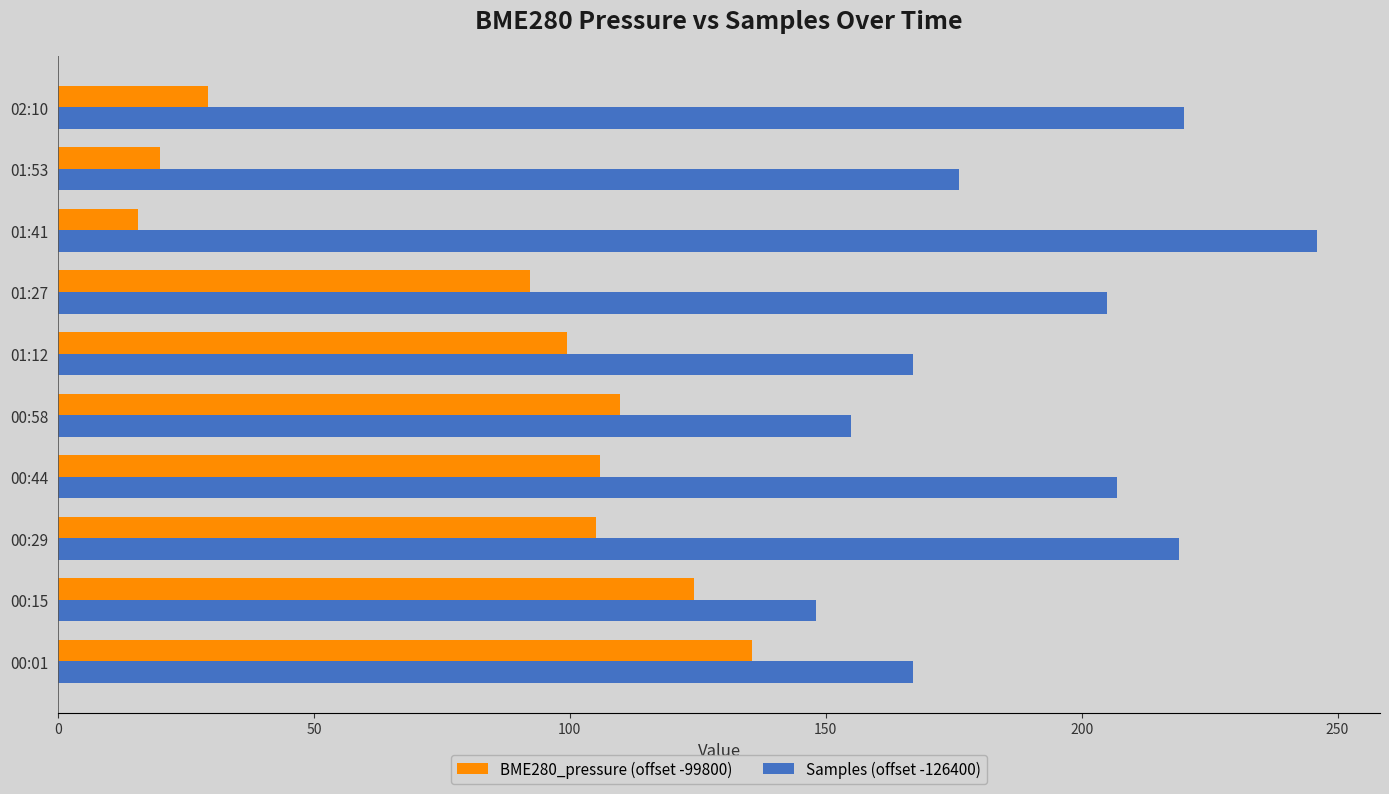

What is the average value of the BME280_pressure (offset -99800) series?

83.7